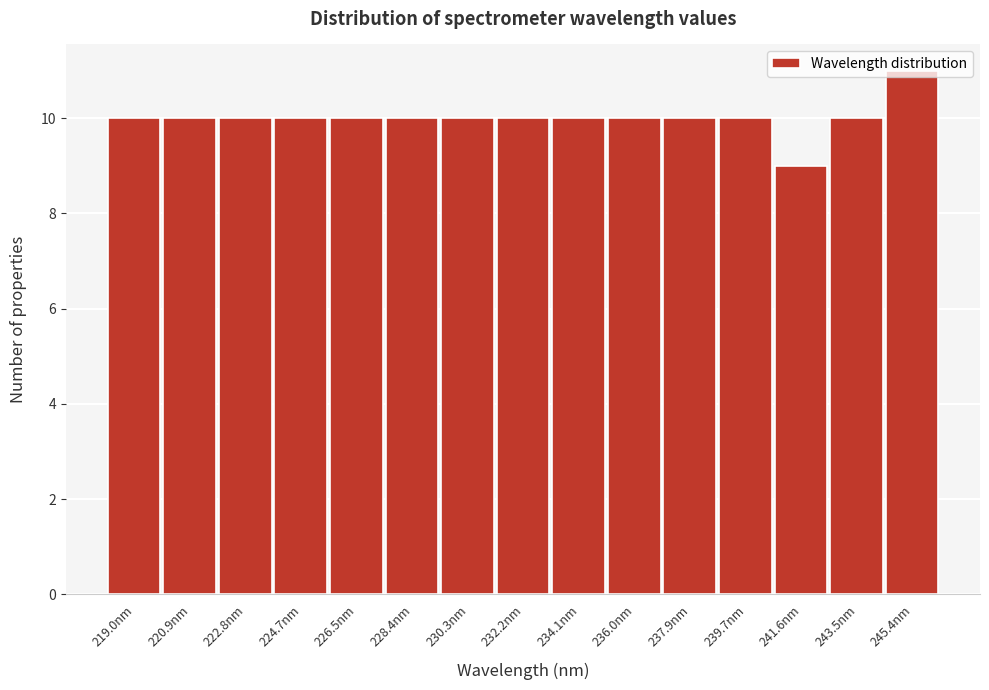

Reading left to right, list every bar in this chart as the range it spans on the x-axis followed by its height. Neither the bar edges nor the heights are printed on the chart, so give them approximately, as read against the axes.

218.0 to 220.0: 10
220.0 to 221.8: 10
221.8 to 223.8: 10
223.8 to 225.6: 10
225.6 to 227.4: 10
227.4 to 229.4: 10
229.4 to 231.2: 10
231.2 to 233.2: 10
233.2 to 235.0: 10
235.0 to 237.0: 10
237.0 to 238.8: 10
238.8 to 240.6: 10
240.6 to 242.6: 9
242.6 to 244.4: 10
244.4 to 246.4: 11